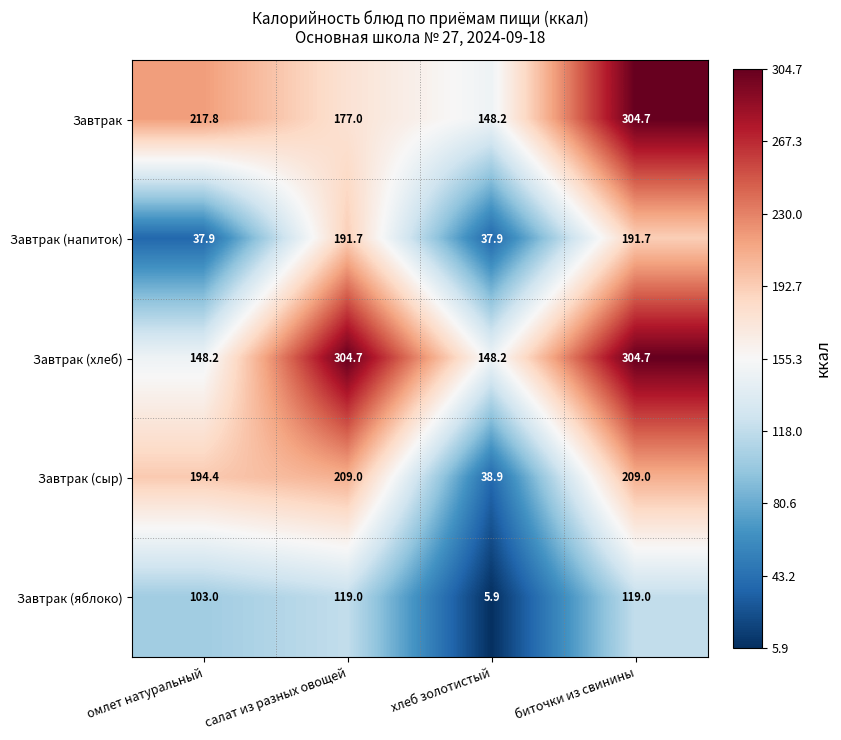

Which series has the widest spread of values?

Завтрак (сыр)